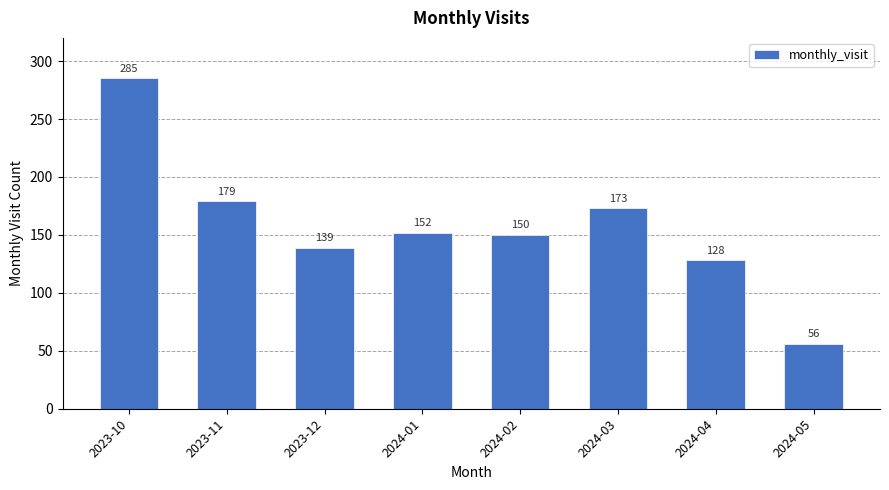

What is the change in value from 2024-04 to 2024-05?

-72